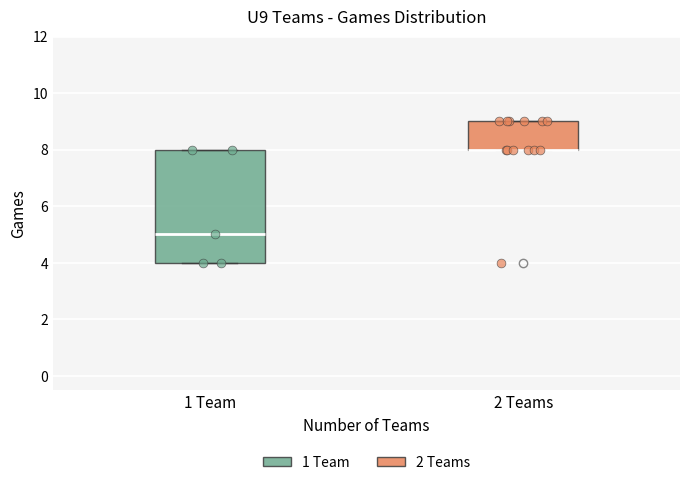

Reading left to right, read every box against the y-axis: the position of its median line, the range the box covers, and the ends of its whiskers. The values are not printed on the chart, so give them approximately, as read against the axis.

1 Team: median 5, box 4 to 8, whiskers 4 to 8
2 Teams: median 8 (drawn on the box's lower edge), box 8 to 9, whiskers 8 to 9